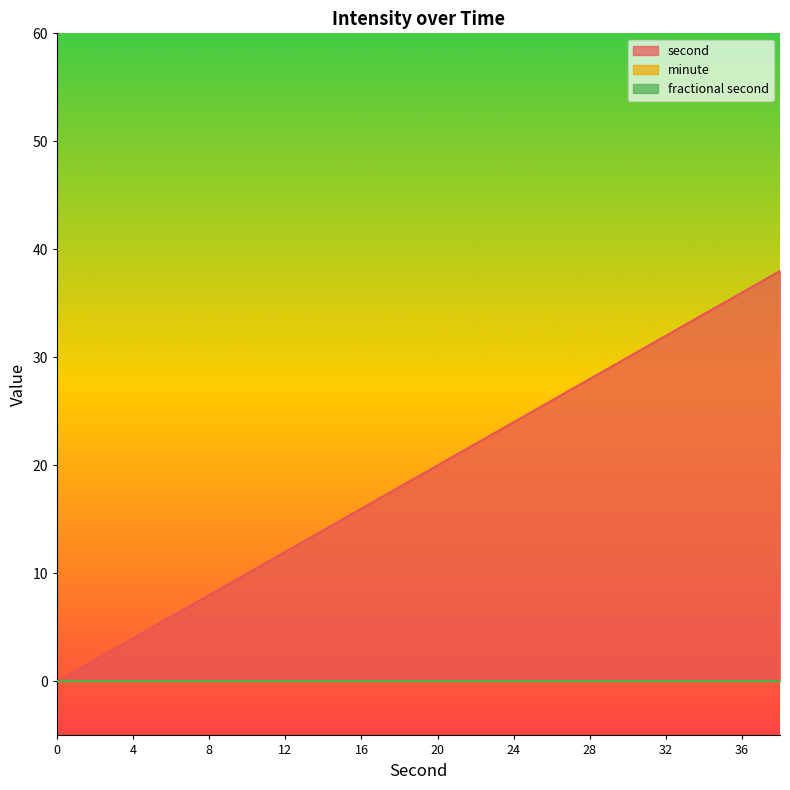

List the series in order of their peak value, highest first.

second, minute, fractional second